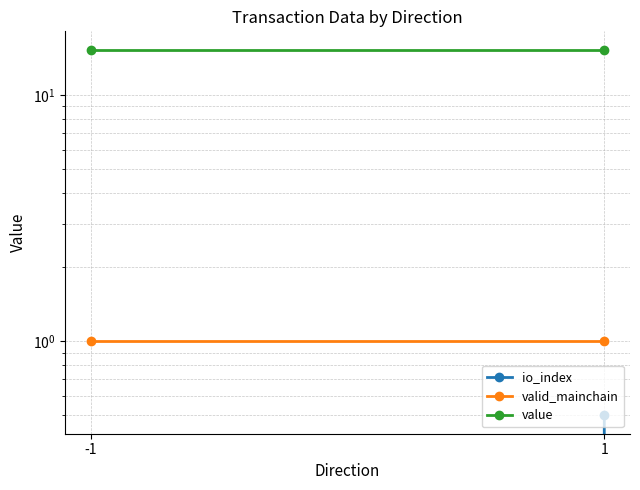

Between -1 and 1, which series saw the biggest shift?

io_index